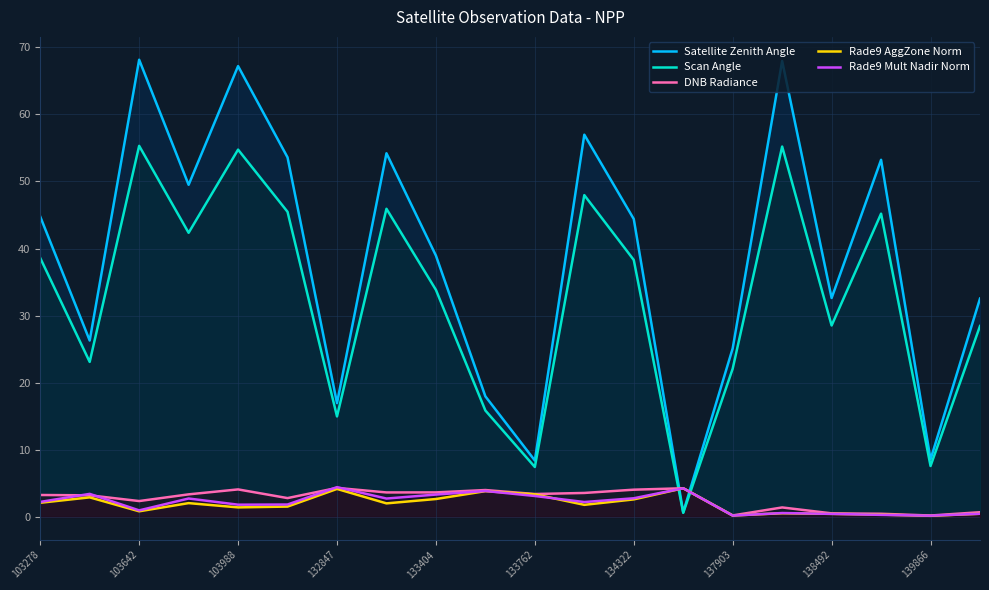

What is the spread (max minus min) of values at 139866?

8.4